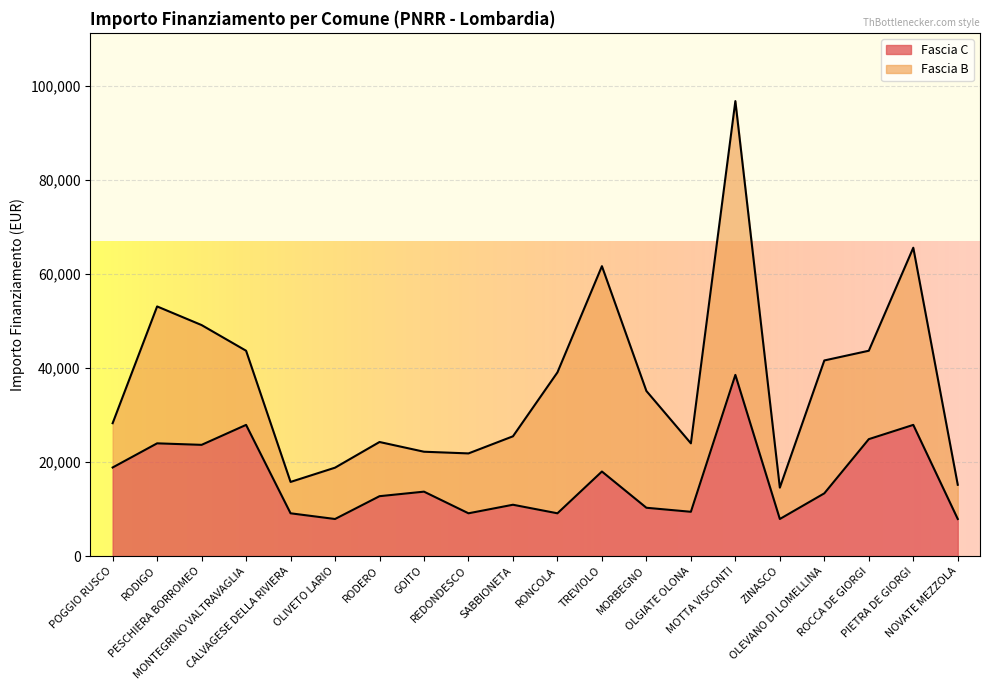

What is the lowest value of the Fascia C series?

7891